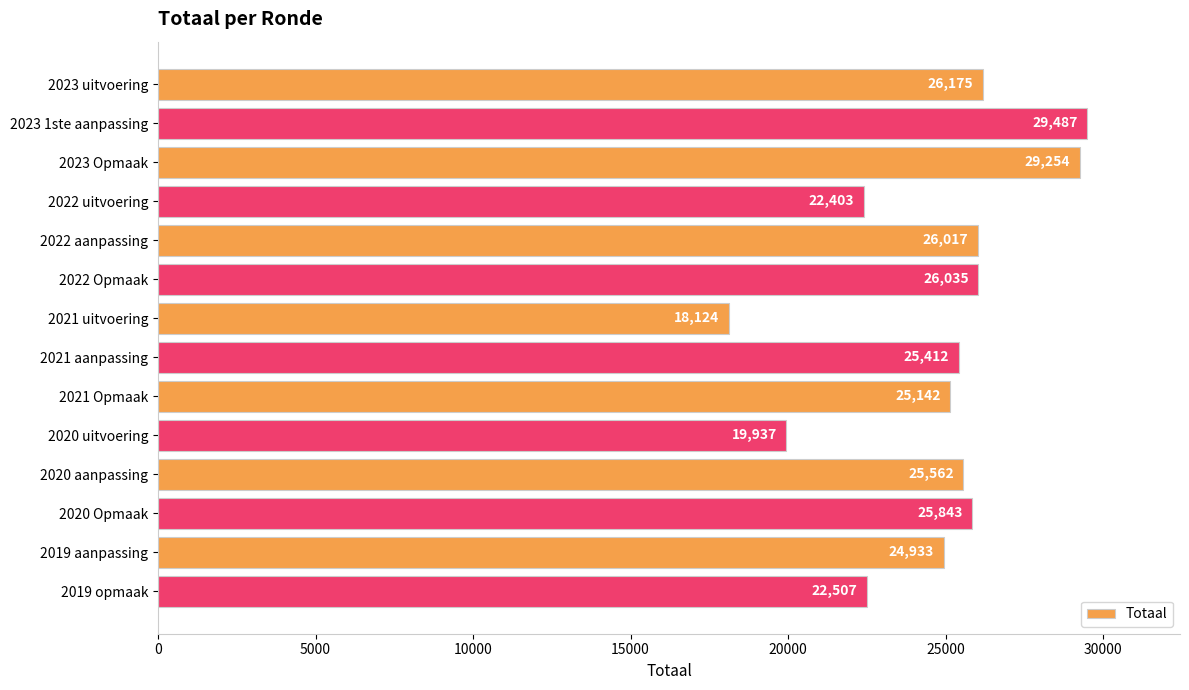

Reading bottom to top, what are all the values shown in this chart?

2019 opmaak=22507	2019 aanpassing=24933	2020 Opmaak=25843	2020 aanpassing=25562	2020 uitvoering=19937	2021 Opmaak=25142	2021 aanpassing=25412	2021 uitvoering=18124	2022 Opmaak=26035	2022 aanpassing=26017	2022 uitvoering=22403	2023 Opmaak=29254	2023 1ste aanpassing=29487	2023 uitvoering=26175